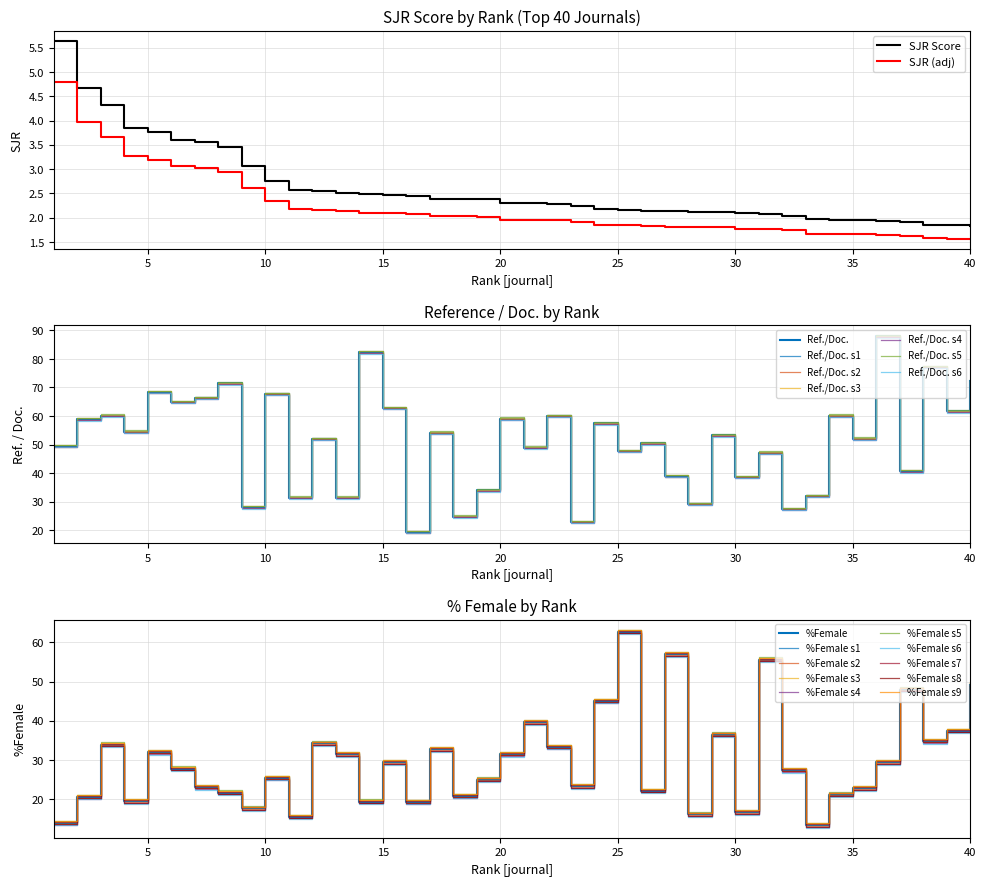

At which category does Ref. / Doc. reach its first local valley?

4